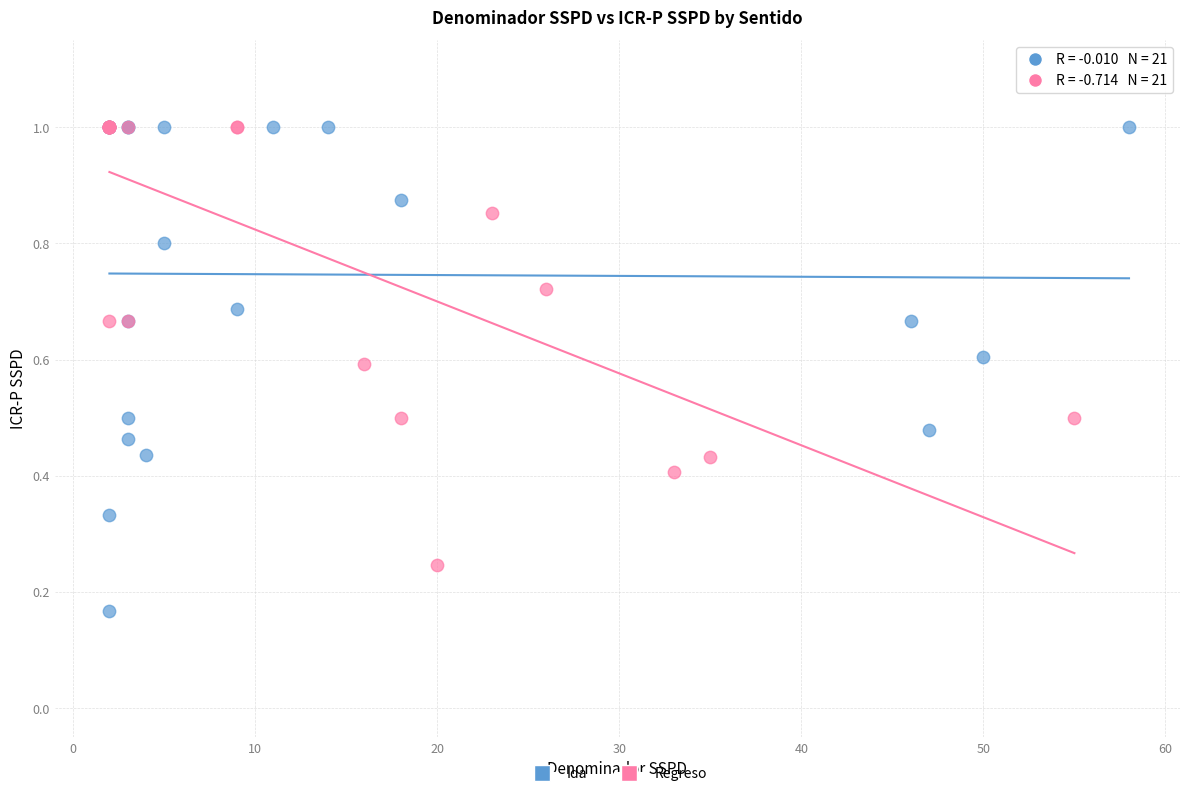

What are all the series names shown in the legend?

Ida, Regreso